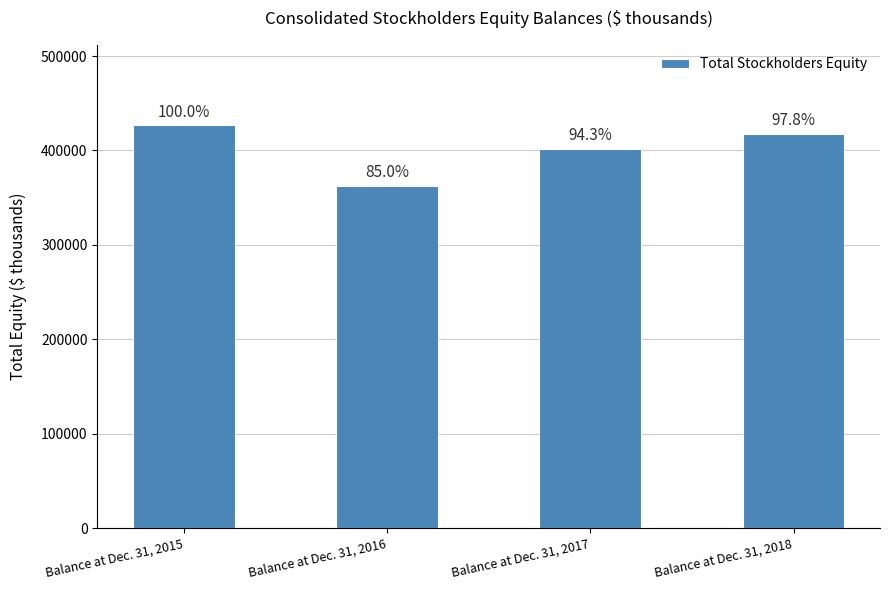

What is the smallest value displayed?

362565